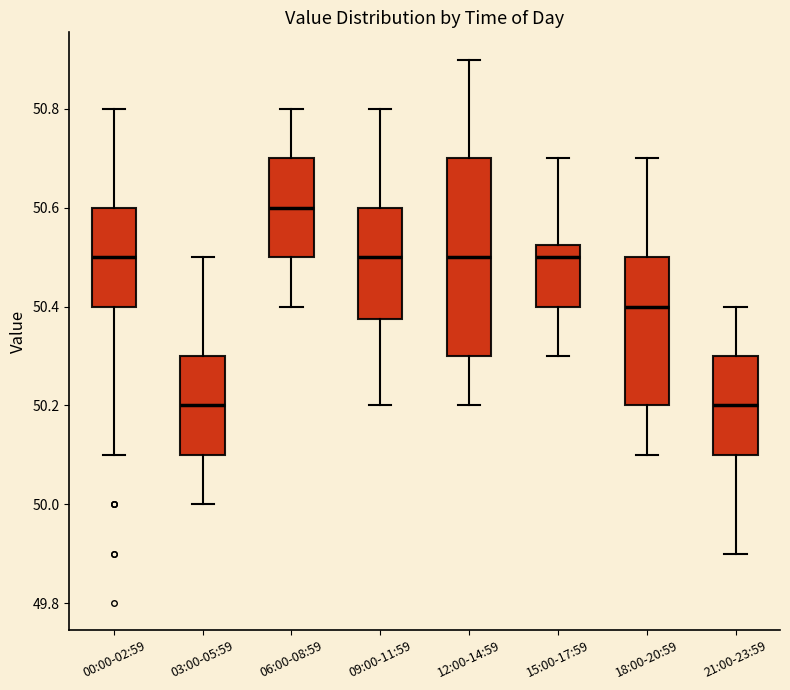

Reading left to right, read every box against the y-axis: the position of its median line, the range the box covers, and the ends of its whiskers. The values are not printed on the chart, so give them approximately, as read against the axis.

00:00-02:59: median 50.50, box 50.40 to 50.60, whiskers 50.10 to 50.80
03:00-05:59: median 50.20, box 50.10 to 50.30, whiskers 50.00 to 50.50
06:00-08:59: median 50.60, box 50.50 to 50.70, whiskers 50.40 to 50.80
09:00-11:59: median 50.50, box 50.38 to 50.60, whiskers 50.20 to 50.80
12:00-14:59: median 50.50, box 50.30 to 50.70, whiskers 50.20 to 50.90
15:00-17:59: median 50.50, box 50.40 to 50.52, whiskers 50.30 to 50.70
18:00-20:59: median 50.40, box 50.20 to 50.50, whiskers 50.10 to 50.70
21:00-23:59: median 50.20, box 50.10 to 50.30, whiskers 49.90 to 50.40